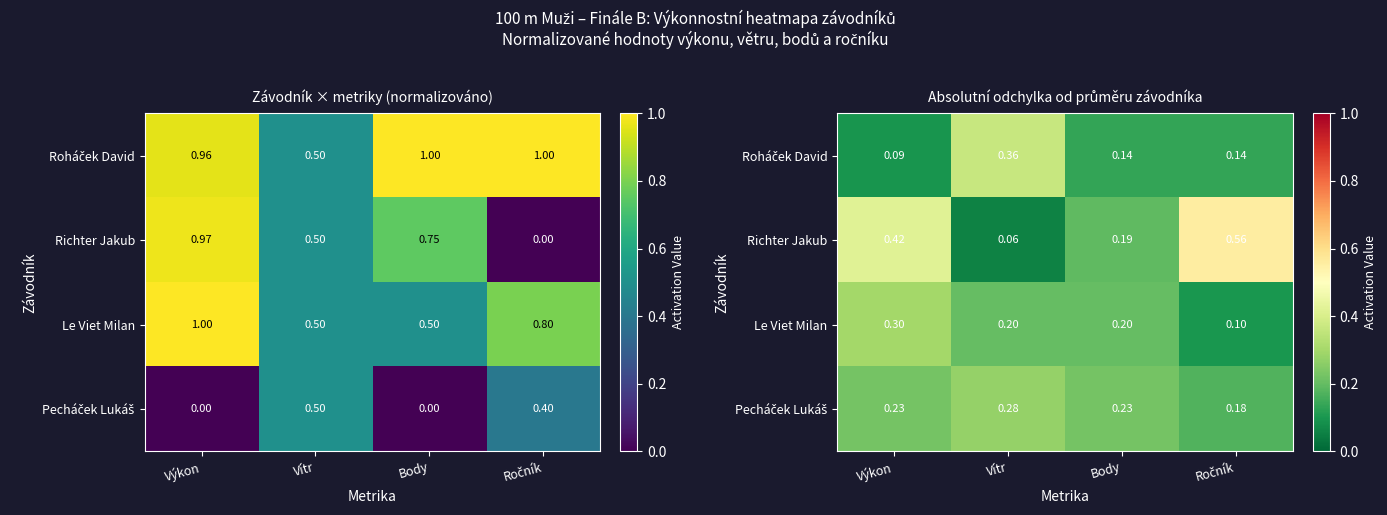

What is the difference between the highest and lowest values at Body?

0.1